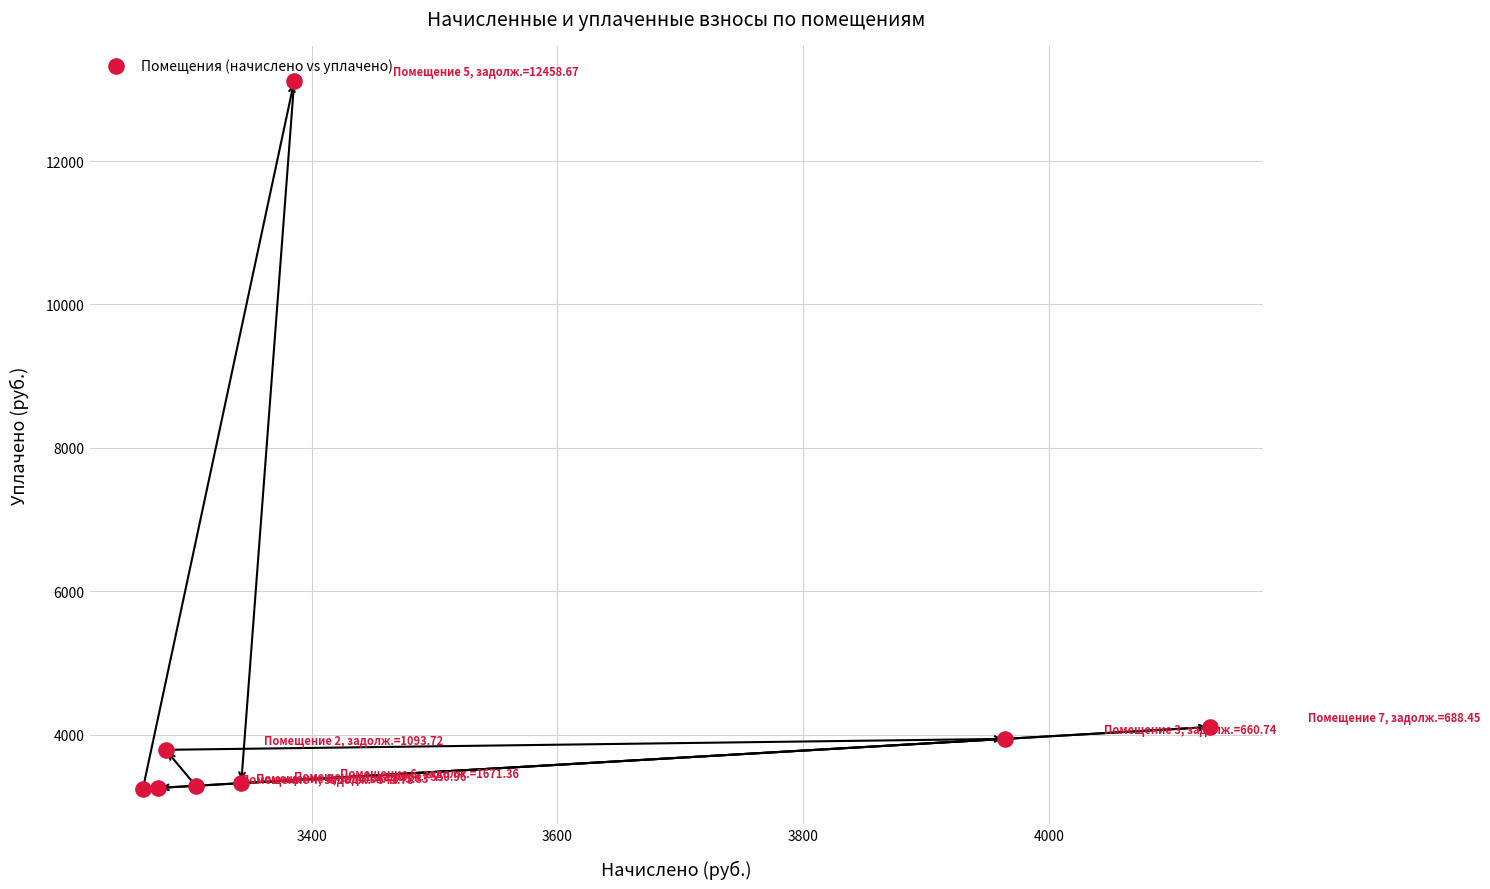

What Y value in the scatter plot is closest to 8178?

4104.5